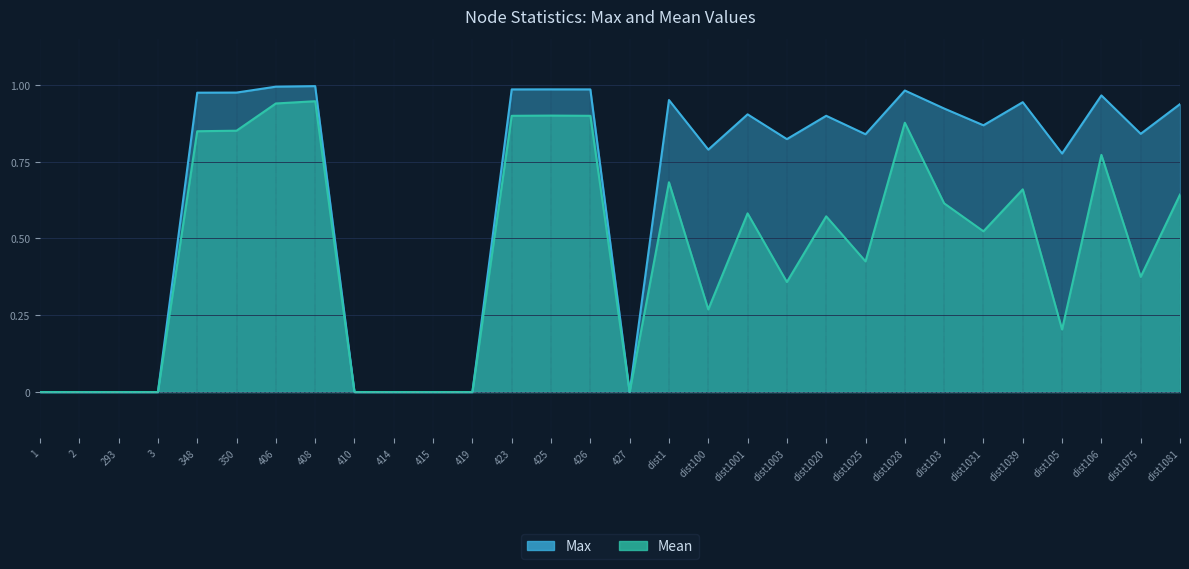

What is the difference between the highest and lowest values at dist1028?

0.1